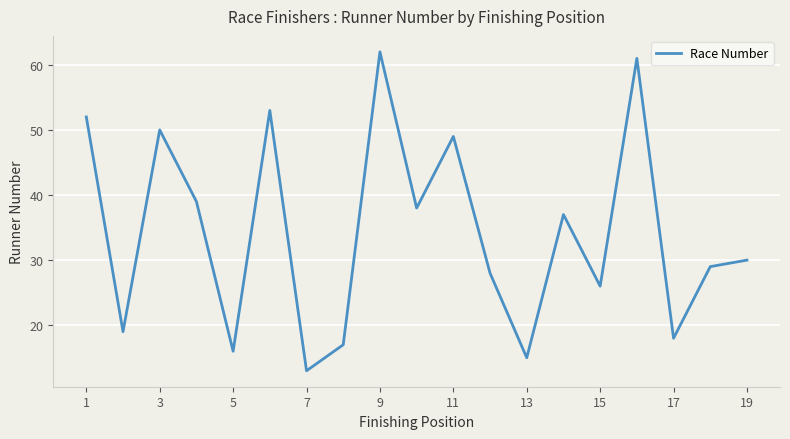

What is the difference between the maximum and minimum values?

49